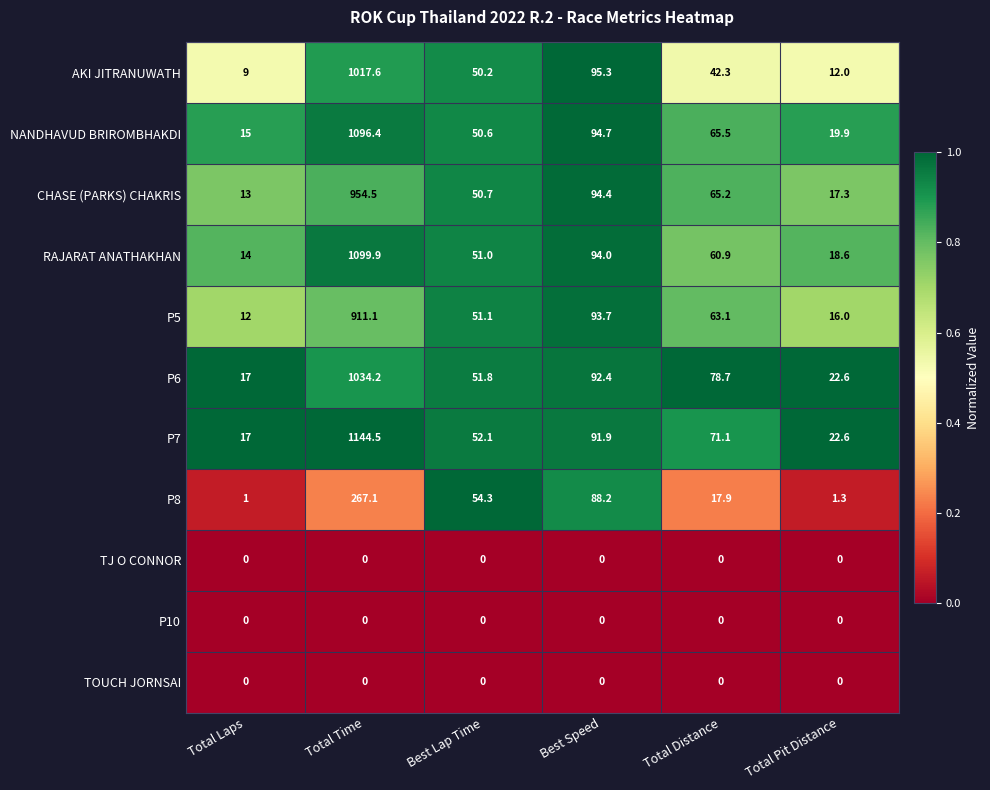

What is the difference between the P5 values at Total Pit Distance and Total Laps?

4.0